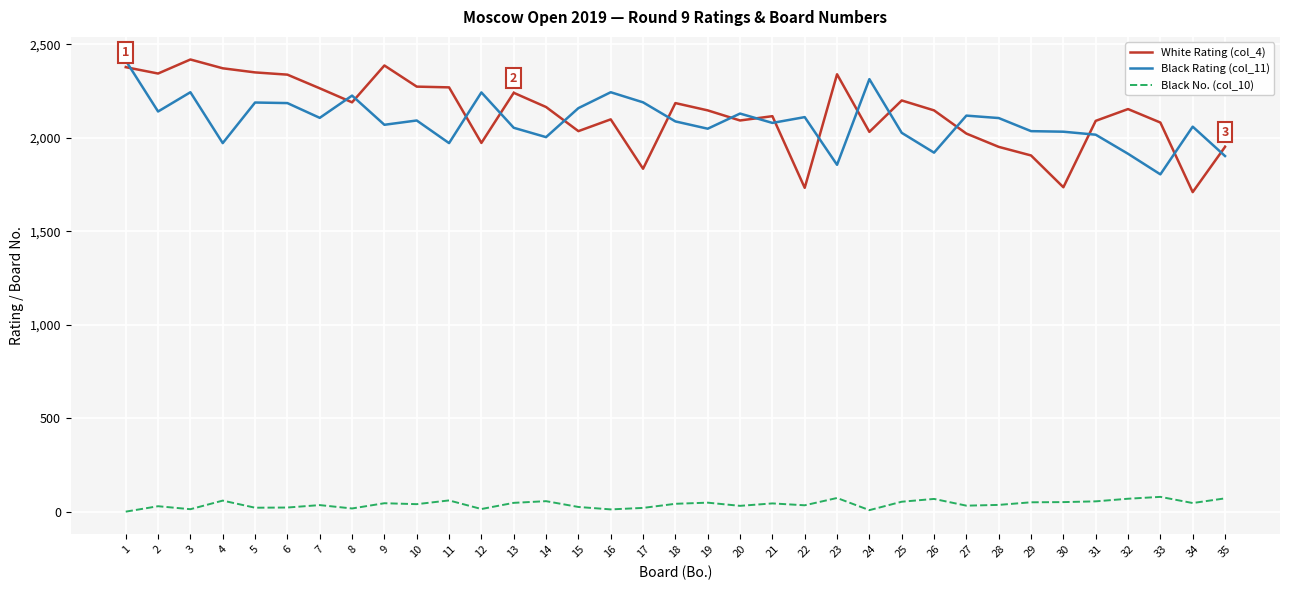

What is the sum of the Black No. (col_10) values at 11 and 29?

114